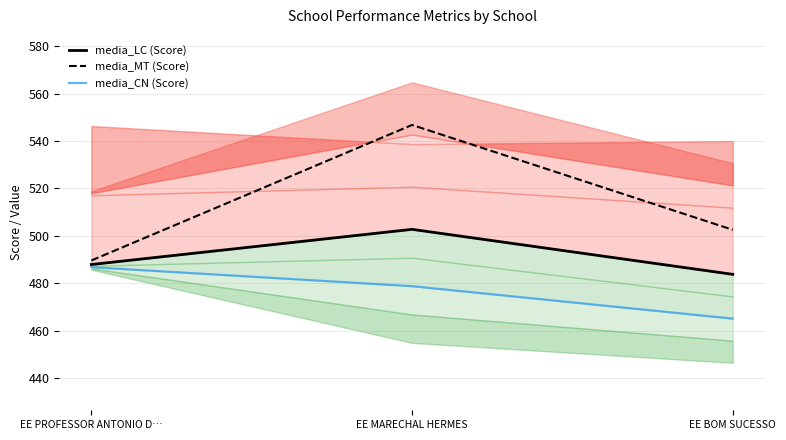

The value of media_LC (Score) at EE PROFESSOR ANTONIO D… is 487.9. True or false?

True